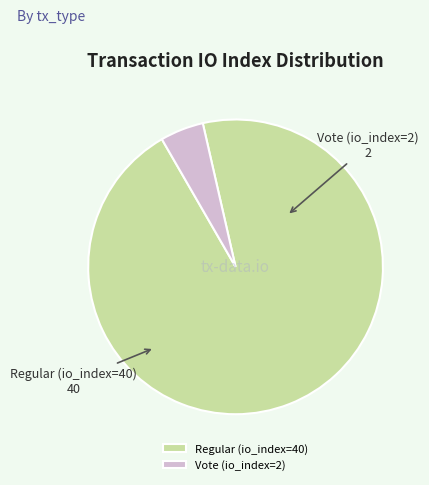

Rank the categories by value from lowest to highest.

Vote (io_index=2), Regular (io_index=40)